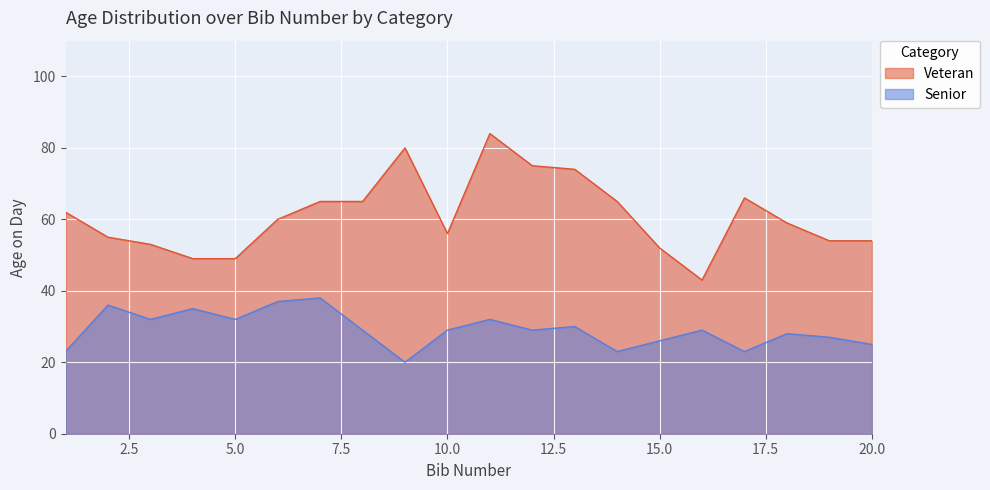

What value does the Senior series have at 4, to the nearest 10?

40